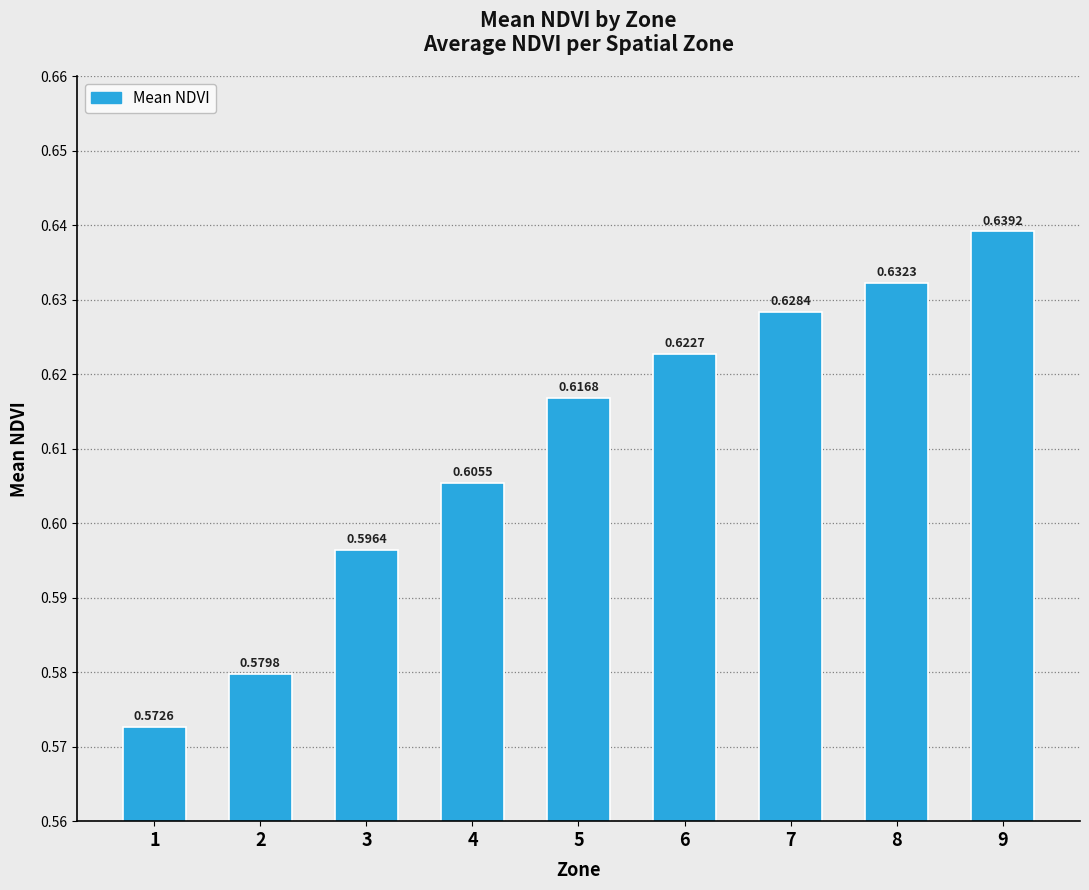

The value at 8 is 0.9. True or false?

False